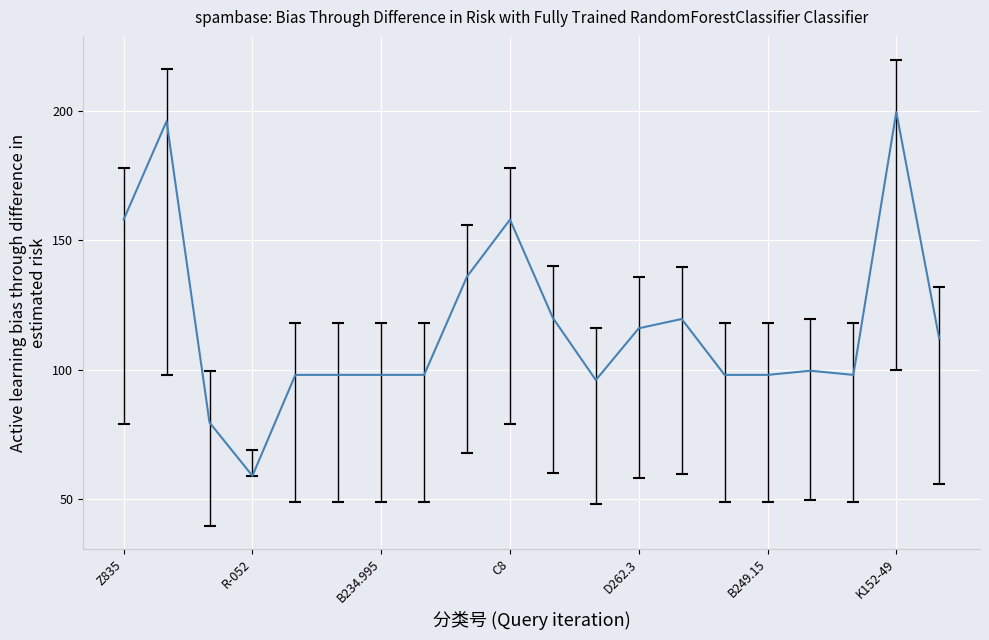

What is the smallest value displayed?

59.0